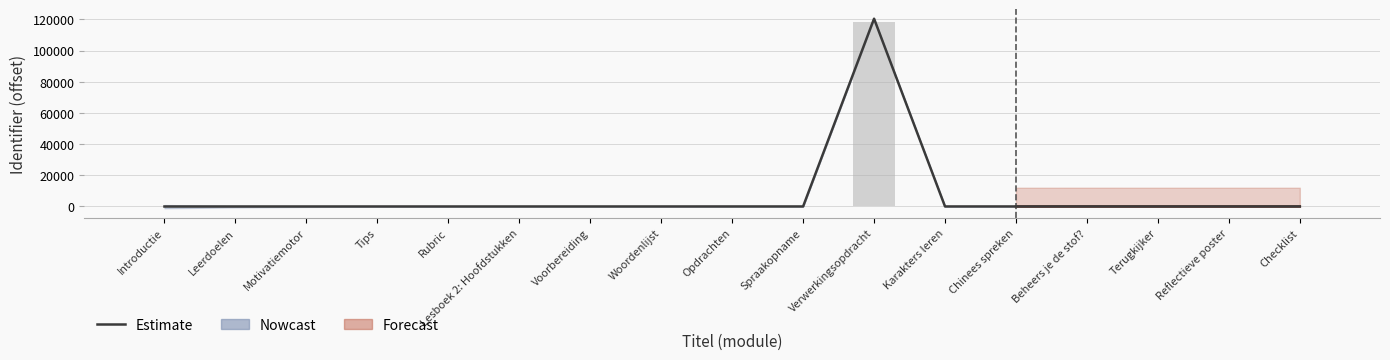

Rank the categories by value from lowest to highest.

Introductie, Leerdoelen, Motivatiemotor, Tips, Rubric, Lesboek 2: Hoofdstukken, Voorbereiding, Woordenlijst, Opdrachten, Spraakopname, Karakters leren, Chinees spreken, Terugkijker, Reflectieve poster, Checklist, Beheers je de stof?, Verwerkingsopdracht